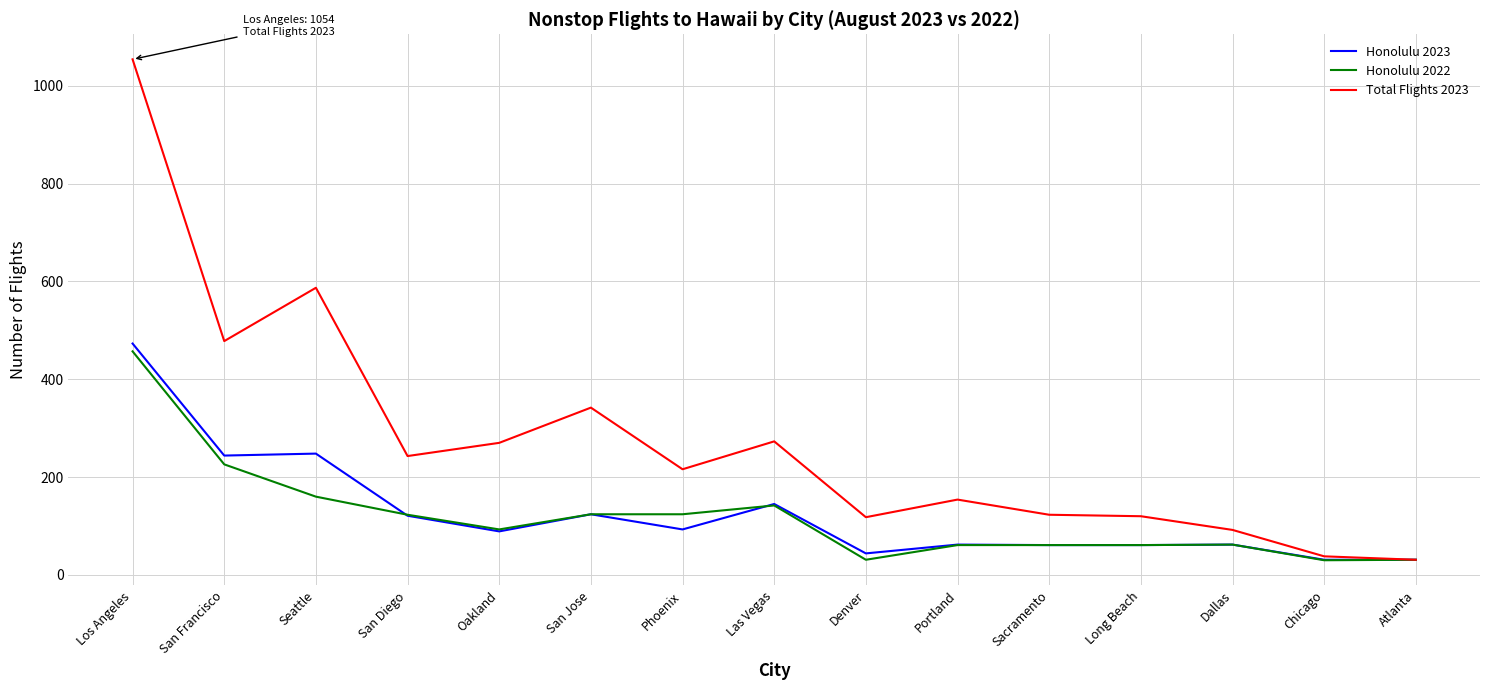

Which series has the widest spread of values?

Total Flights 2023